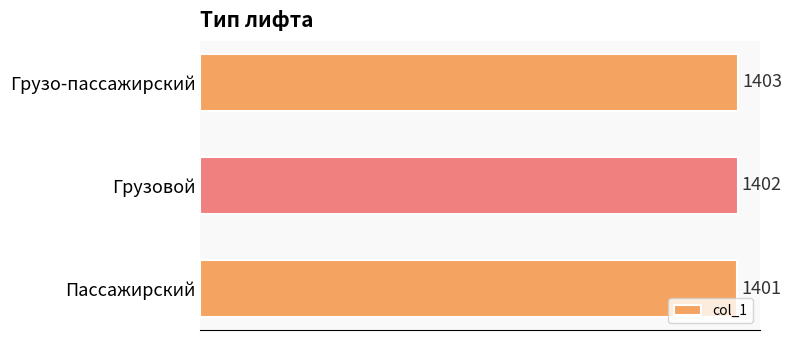

Are the bars grouped side by side (vs. stacked)?

No